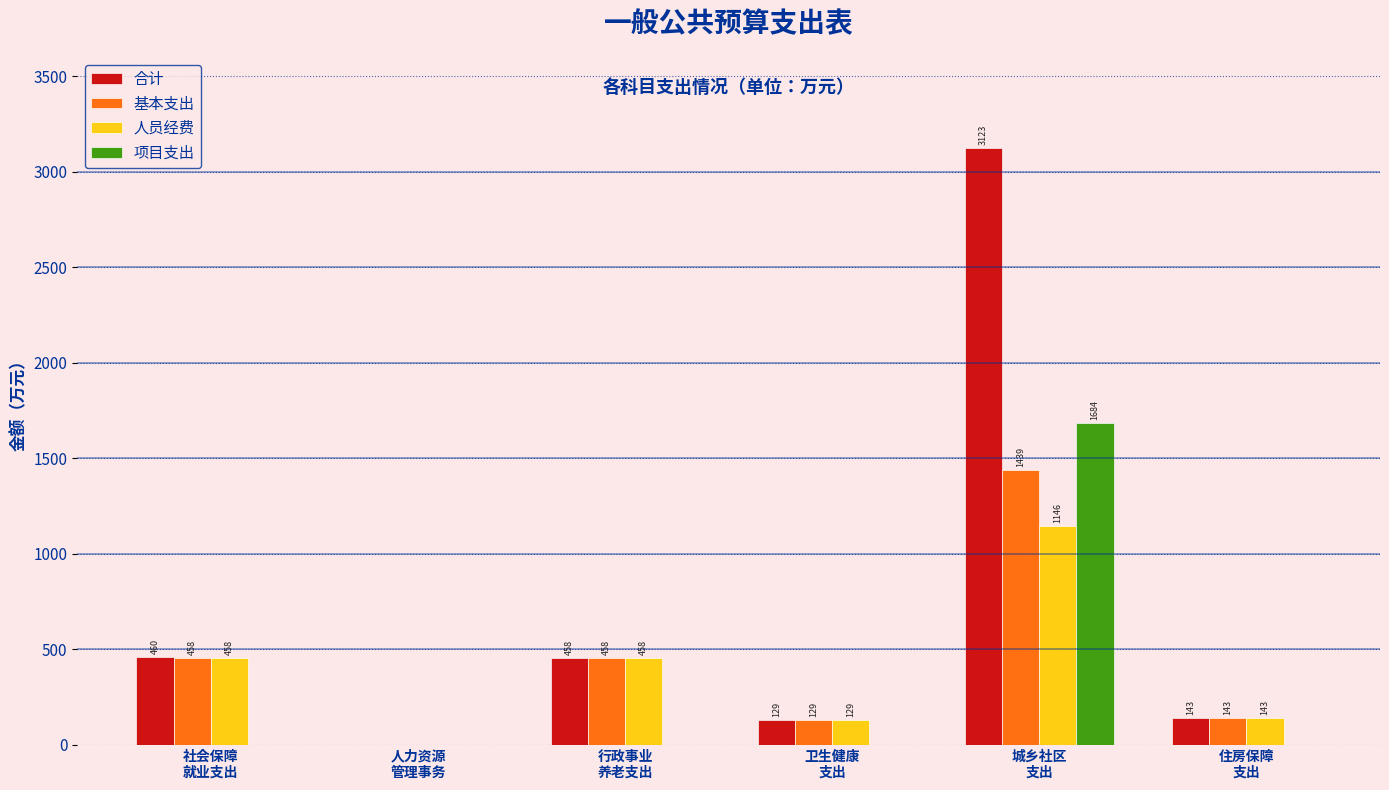

How many categories are shown in the chart?

6